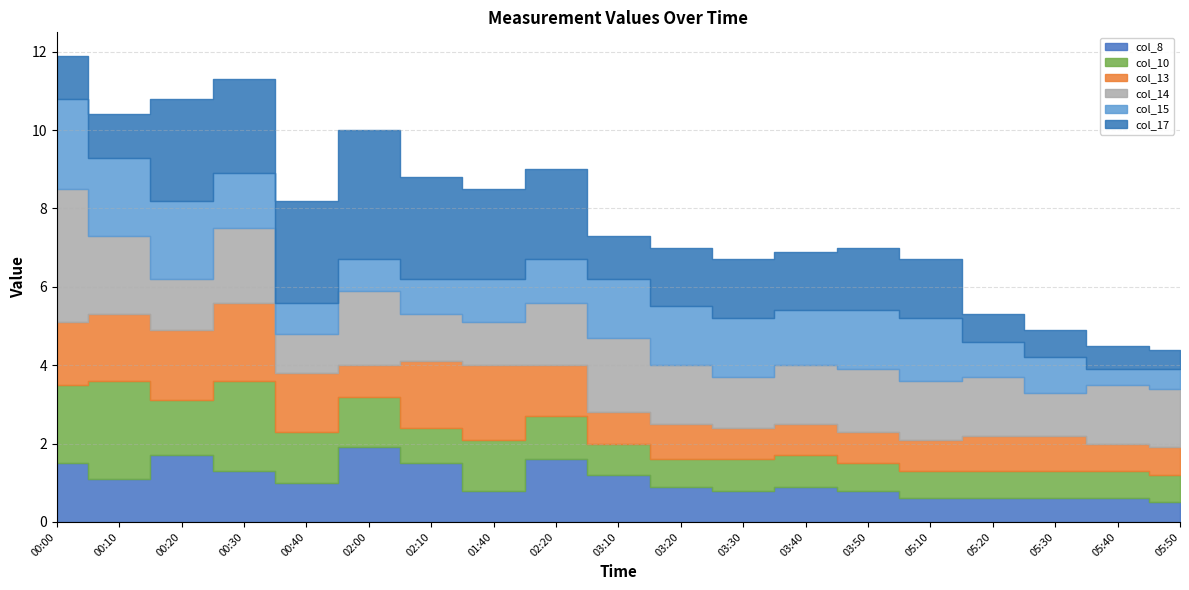

Which series ends up on top after the final intersection of col_15 and col_13?

col_15